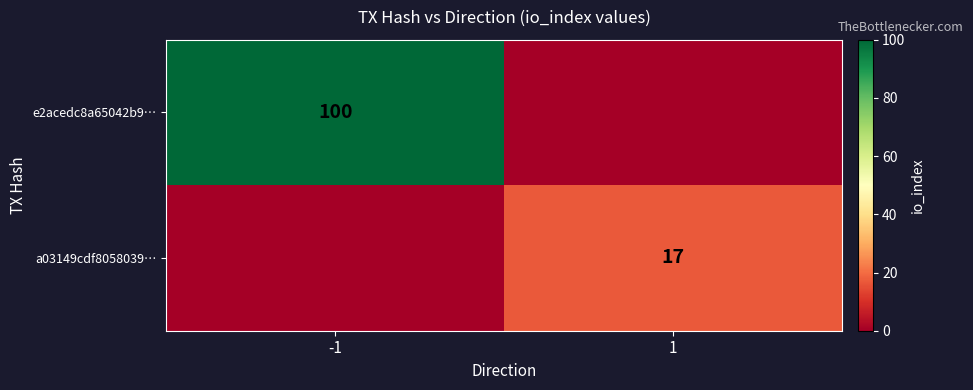

True or false: e2acedc8a65042b9… has a value of 146 at -1.

False